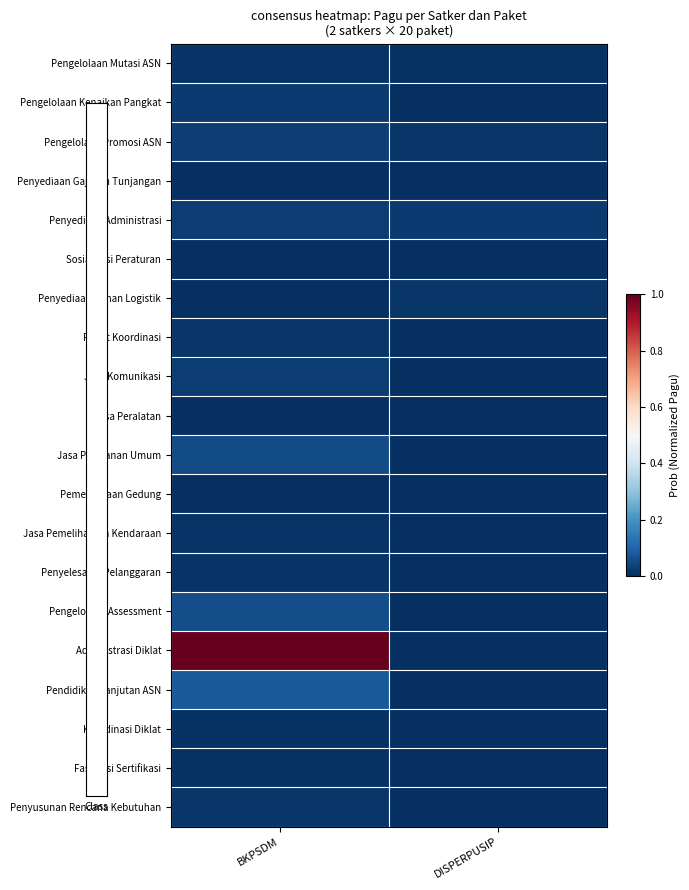

At how many categories does at least one series exceed 0?

2